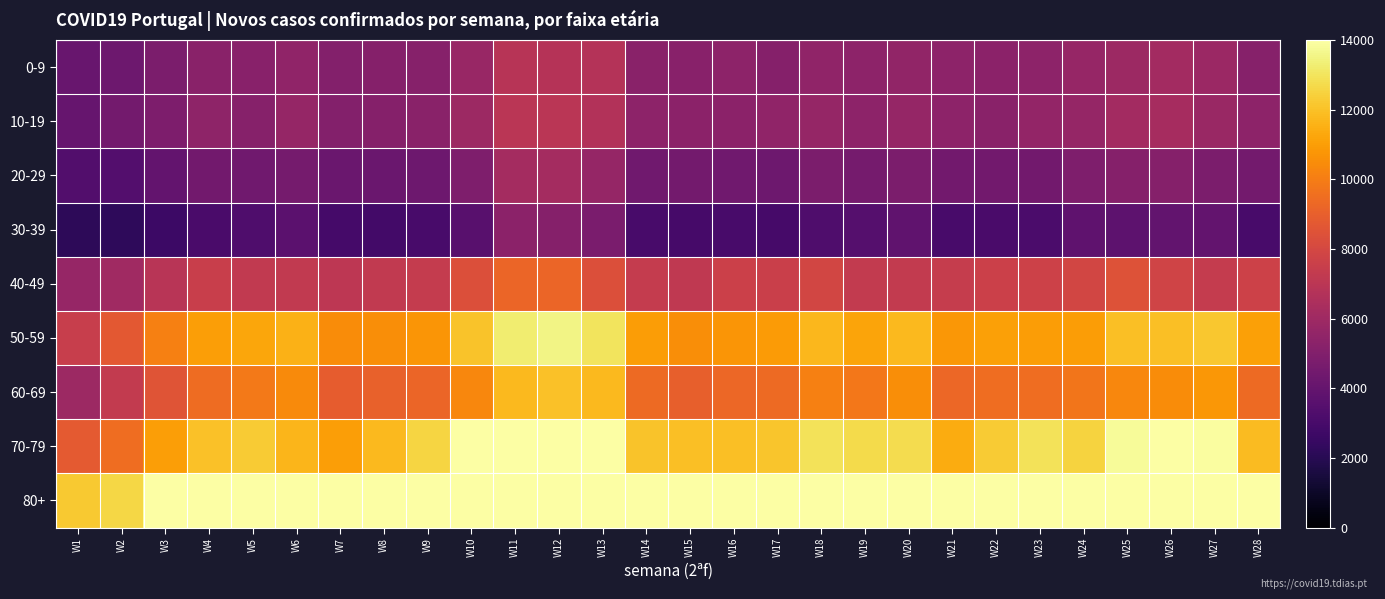

Which series has the largest total across all categories?

80+